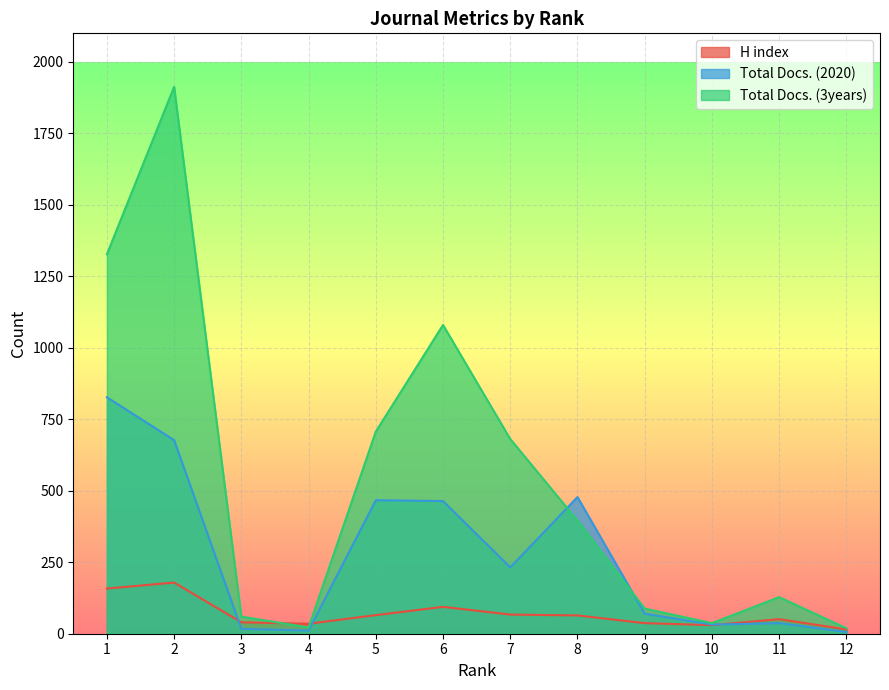

How many lines are shown in the chart?

3